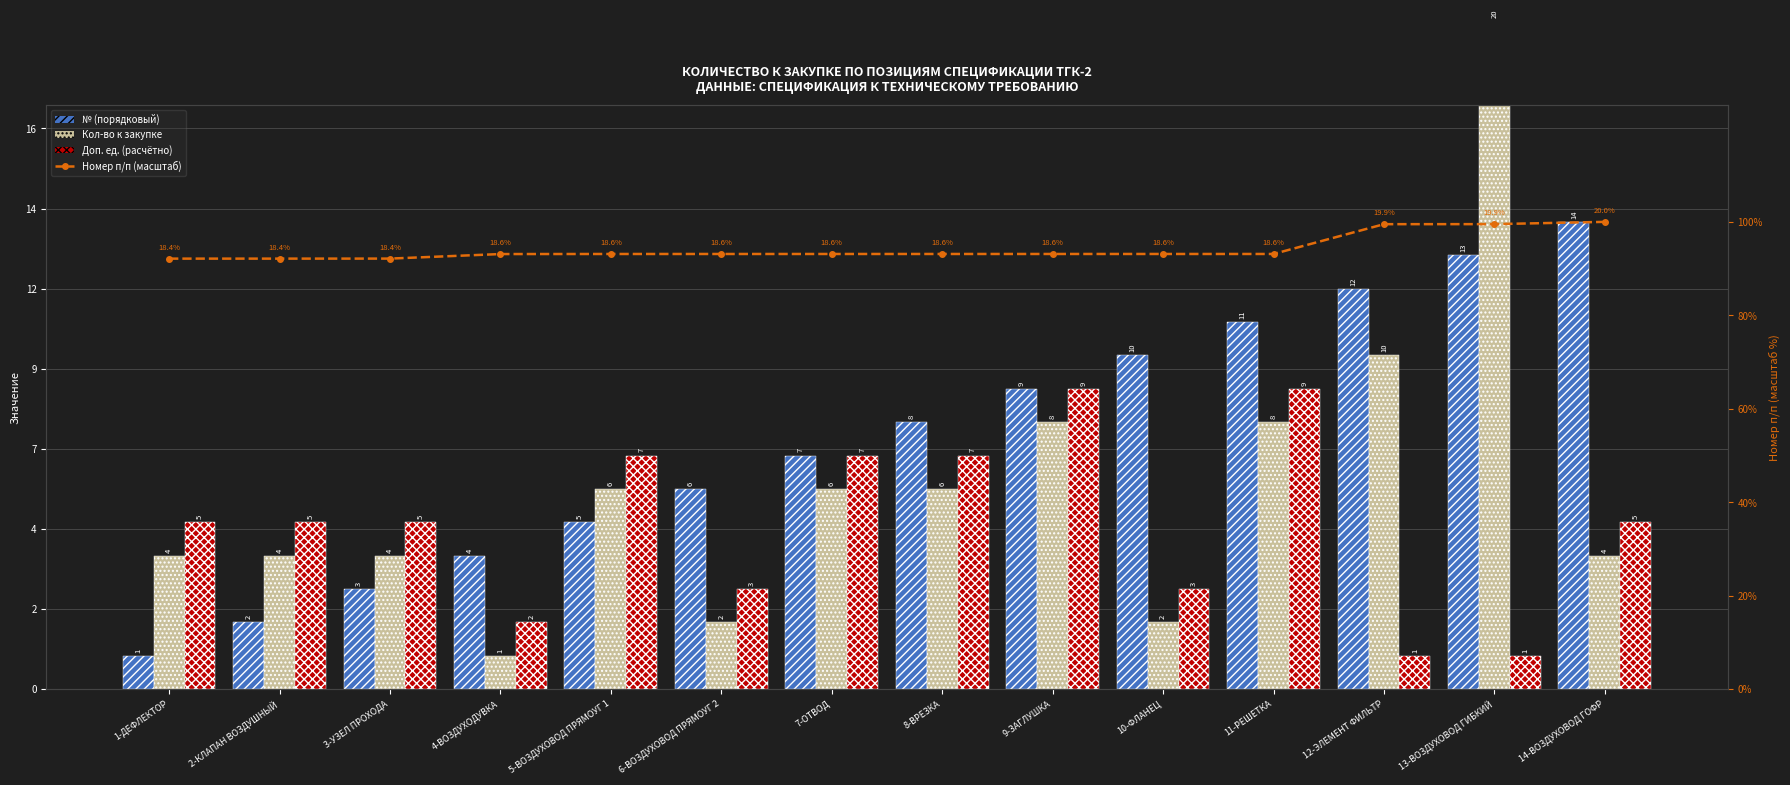

The value of Доп. ед. (расчётно) at 6-ВОЗДУХОВОД ПРЯМОУГ 2 is 3.0. True or false?

True